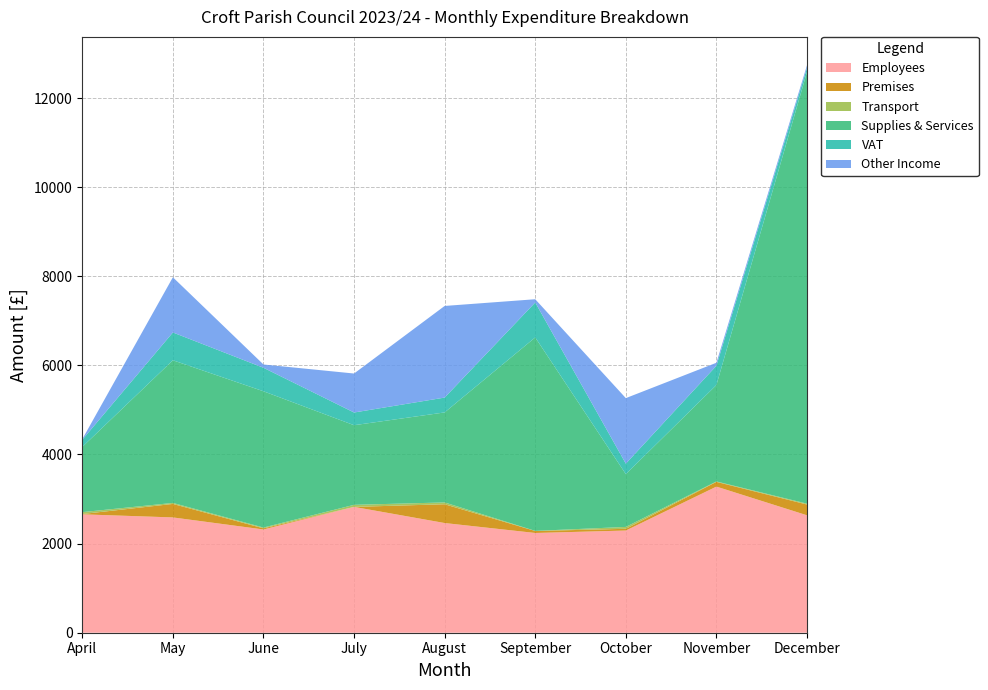

Reading left to right, list all the values displayed in this chart.

Employees: April=2657.0	May=2587.7	June=2317.3	July=2824.1	August=2461.8	September=2238.5	October=2293.4	November=3279.6	December=2635.6
Premises: April=7.0	May=302.9	June=25.6	July=0.0	August=421.4	September=45.0	October=38.8	November=106.0	December=241.8
Transport: April=42.3	May=22.6	June=17.6	July=46.2	August=40.8	September=1.8	October=42.3	November=9.8	December=18.8
Supplies & Services: April=1463.6	May=3201.7	June=3058.3	July=1787.0	August=2020.3	September=4341.9	October=1184.8	November=2163.7	December=9686.8
VAT: April=161.2	May=623.8	June=527.5	July=285.0	August=333.1	September=784.9	October=234.7	November=432.7	December=93.6
Other Income: April=13.0	May=1238.9	June=73.6	July=874.9	August=2056.3	September=72.4	October=1471.1	November=67.0	December=58.7